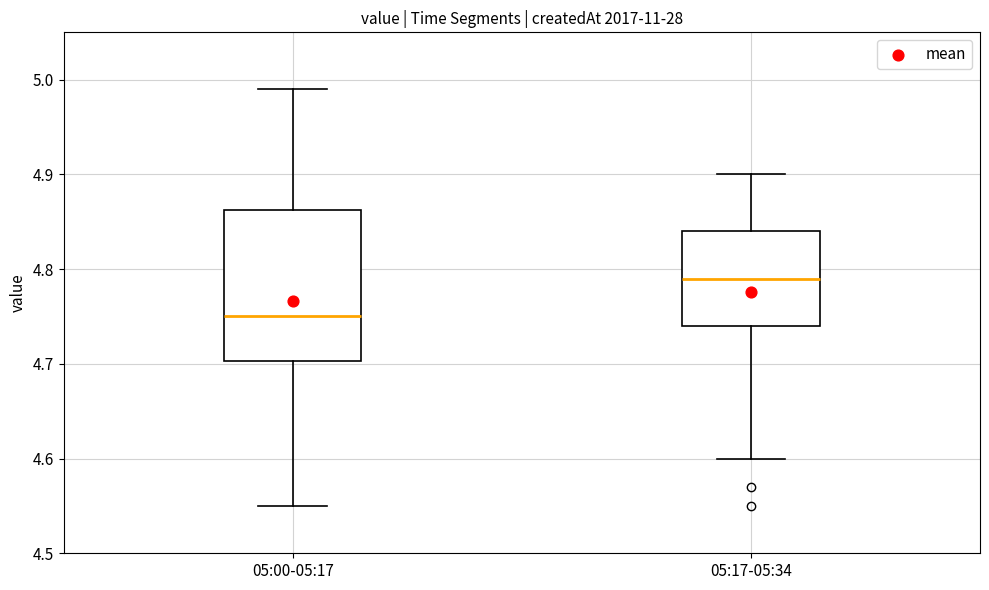

Where does the upper whisker of the box for 05:00-05:17 end on the y-axis? The values are not printed on the chart, so give them approximately, as read against the axis.

4.99